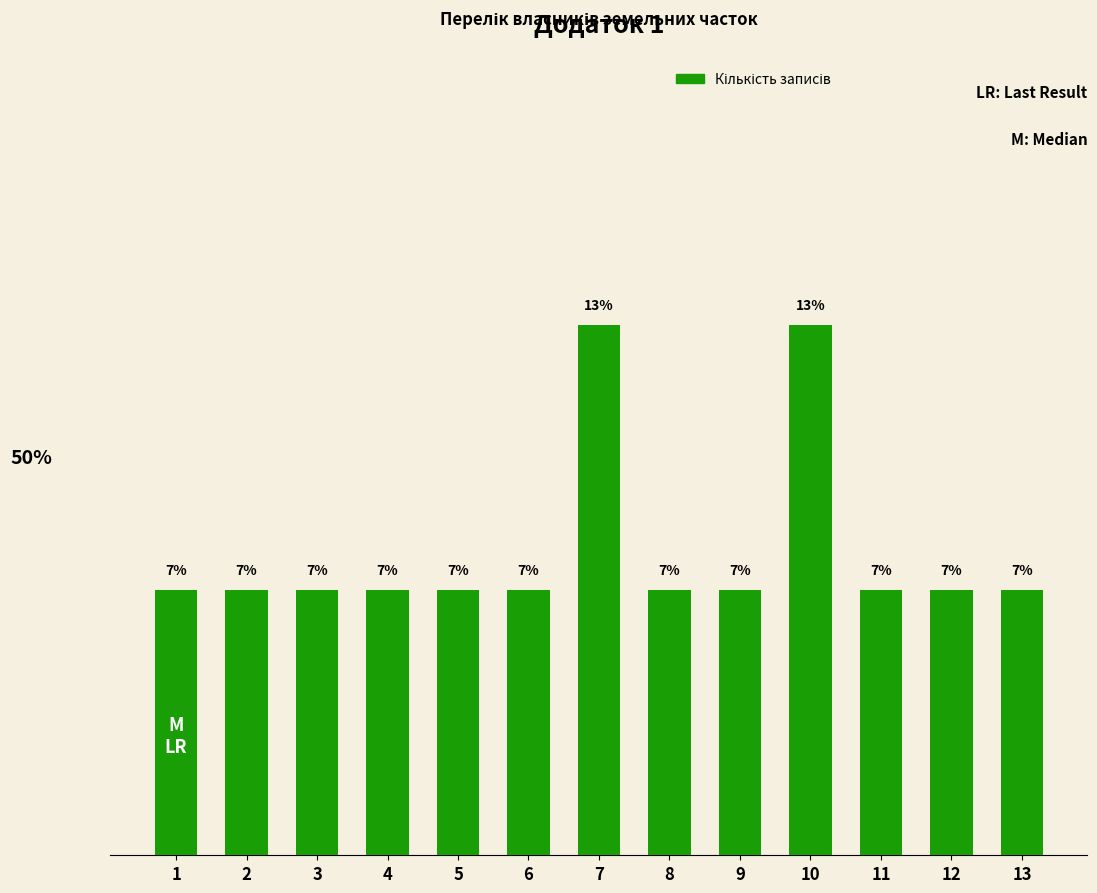

Does the chart contain any negative values?

No